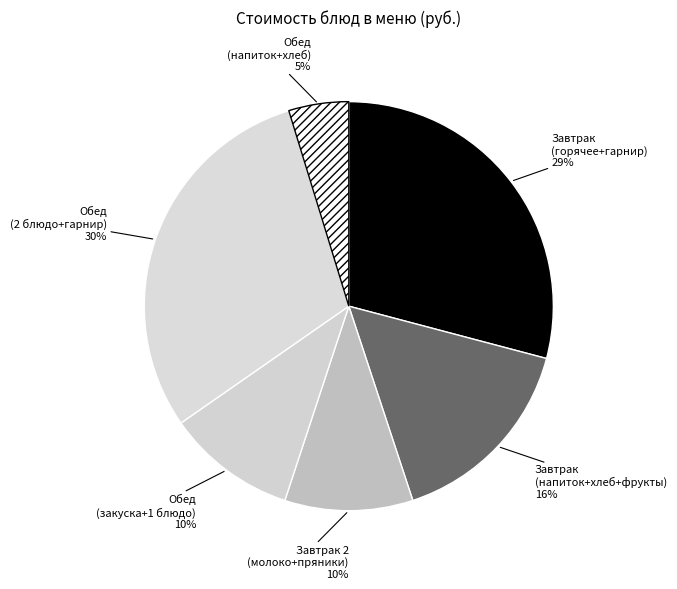

To the nearest percent, what portion does Обед (закуска+1 блюдо) represent?

10%